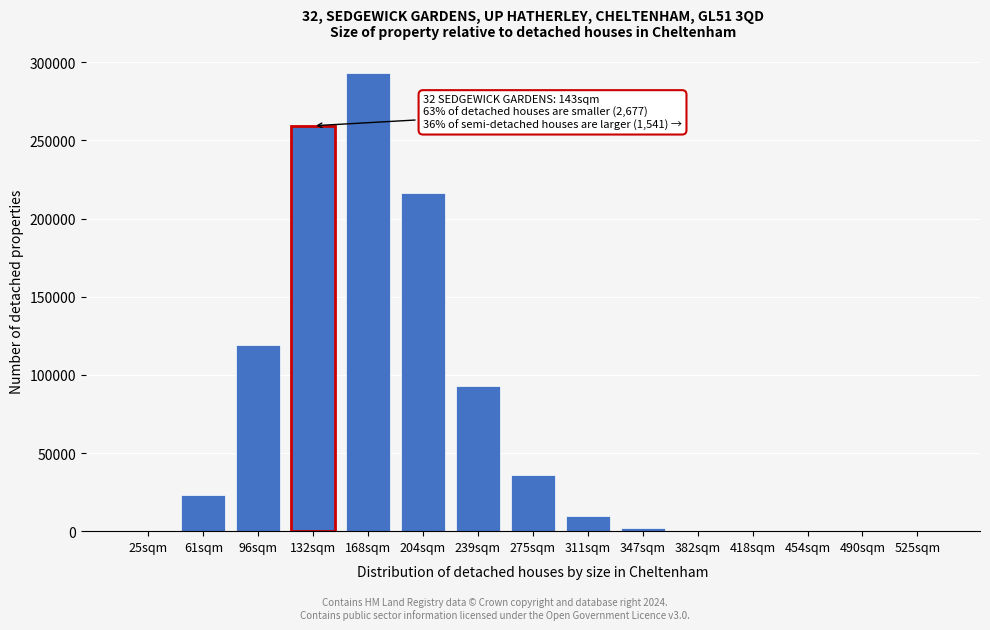

What is the sum of all values?

1051495